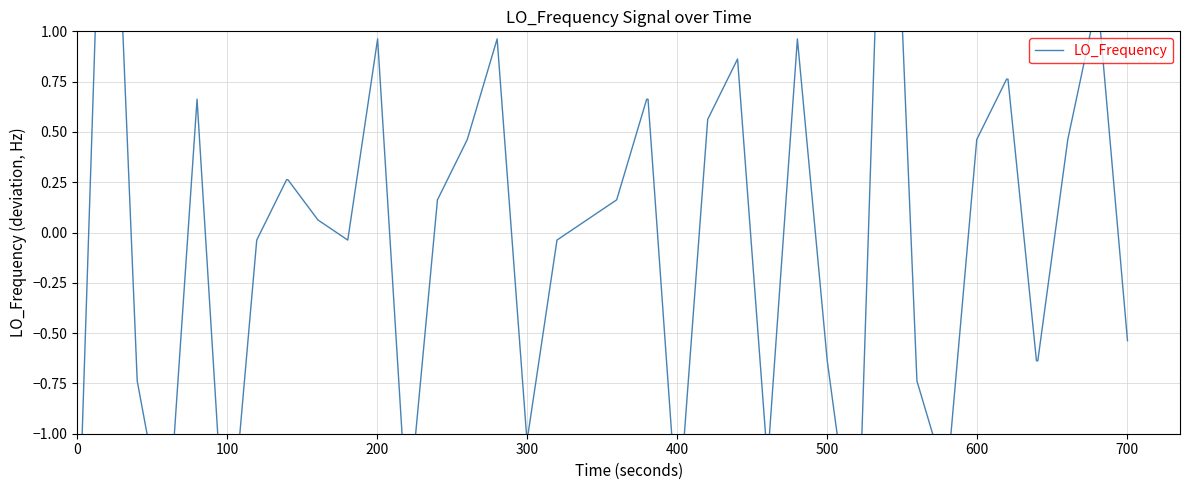

Does the chart have visible grid lines?

Yes